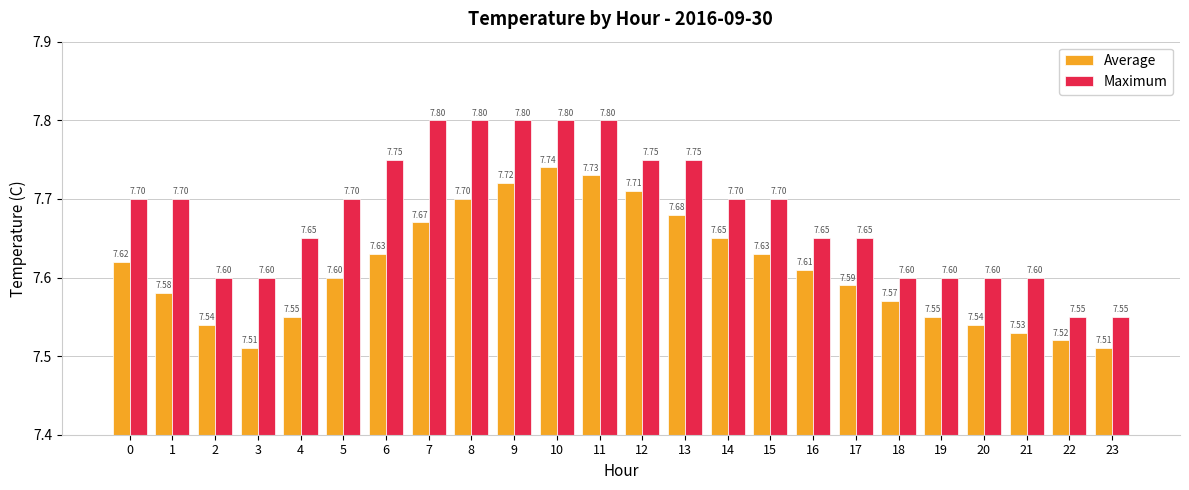

What is the maximum value for Average?

7.7